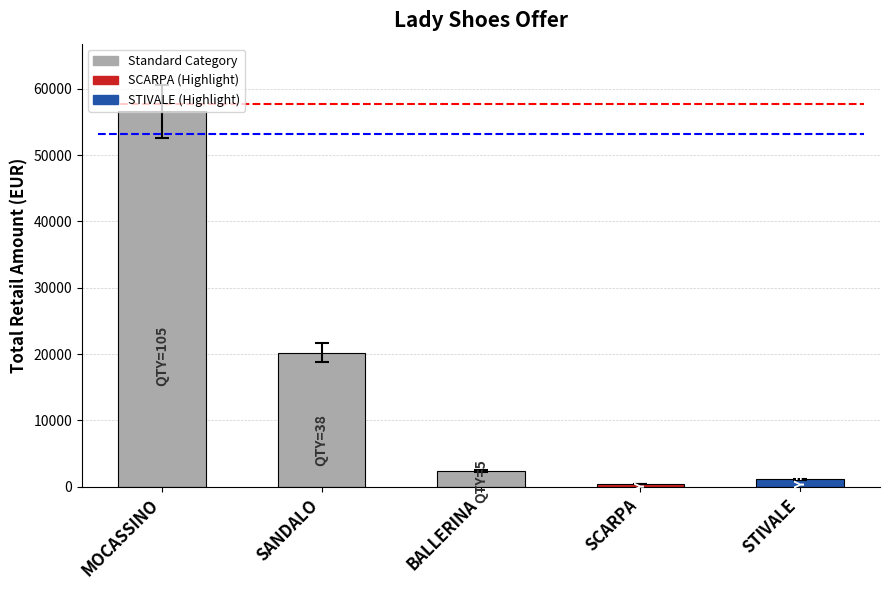

Read the value at BALLERINA, to the nearest 10.

2340